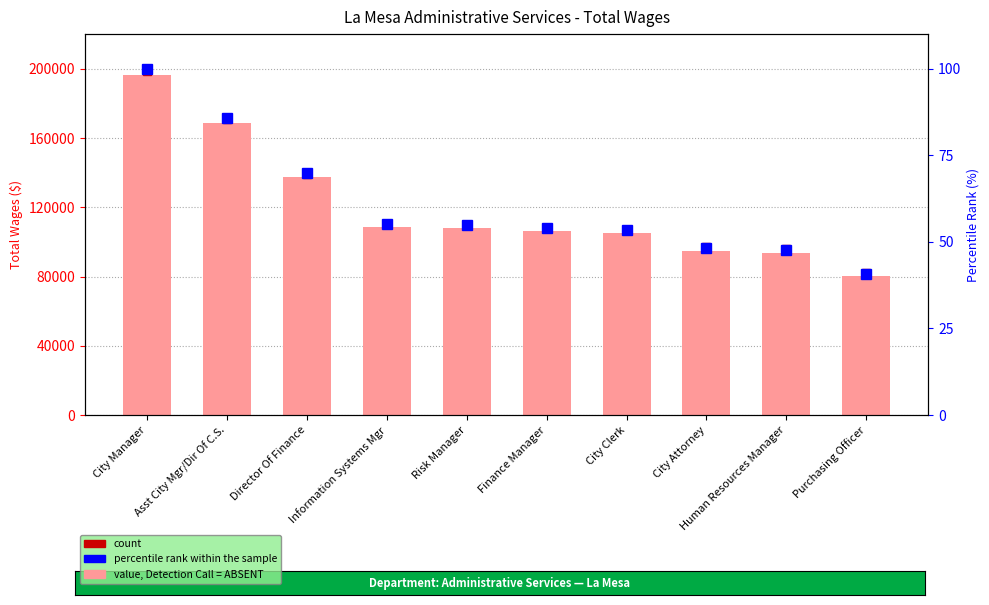

Are the bars grouped side by side (vs. stacked)?

Yes